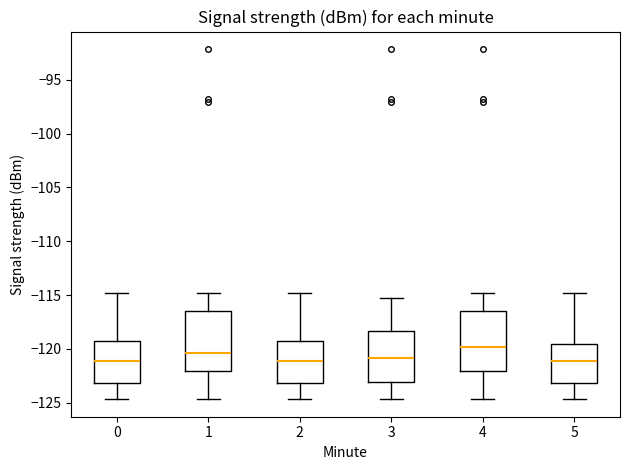

Reading left to right, read every box against the y-axis: the position of its median line, the range the box covers, and the ends of its whiskers. The values are not printed on the chart, so give them approximately, as read against the axis.

0: median -121.0, box -123.0 to -119.5, whiskers -124.5 to -115.0
1: median -120.5, box -122.0 to -116.5, whiskers -124.5 to -115.0
2: median -121.0, box -123.0 to -119.5, whiskers -124.5 to -115.0
3: median -121.0, box -123.0 to -118.5, whiskers -124.5 to -115.0
4: median -120.0, box -122.0 to -116.5, whiskers -124.5 to -115.0
5: median -121.0, box -123.0 to -119.5, whiskers -124.5 to -115.0